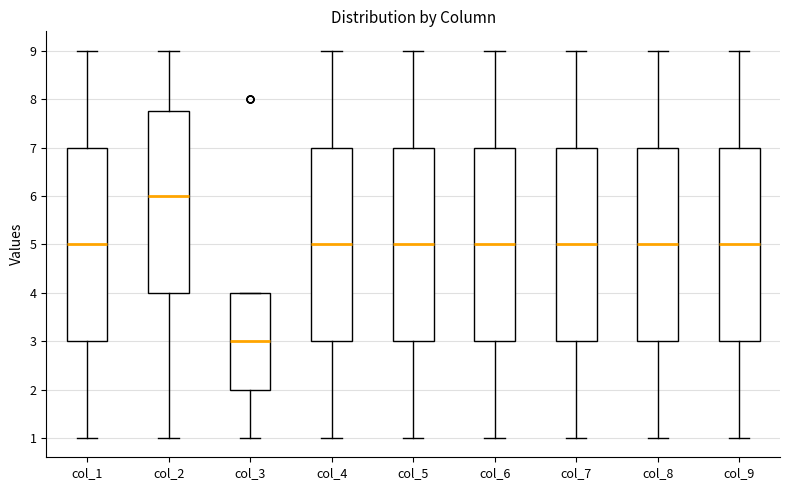

Reading left to right, transcribe this box plot: for each box, give where its median line is, the range the box spans, and where its two whiskers end, as read against the y-axis. The values are not printed on the chart, so give them approximately, as read against the axis.

col_1: median 5.0, box 3.0 to 7.0, whiskers 1.0 to 9.0
col_2: median 6.0, box 4.0 to 7.8, whiskers 1.0 to 9.0
col_3: median 3.0, box 2.0 to 4.0, whiskers 1.0 to 4.0
col_4: median 5.0, box 3.0 to 7.0, whiskers 1.0 to 9.0
col_5: median 5.0, box 3.0 to 7.0, whiskers 1.0 to 9.0
col_6: median 5.0, box 3.0 to 7.0, whiskers 1.0 to 9.0
col_7: median 5.0, box 3.0 to 7.0, whiskers 1.0 to 9.0
col_8: median 5.0, box 3.0 to 7.0, whiskers 1.0 to 9.0
col_9: median 5.0, box 3.0 to 7.0, whiskers 1.0 to 9.0